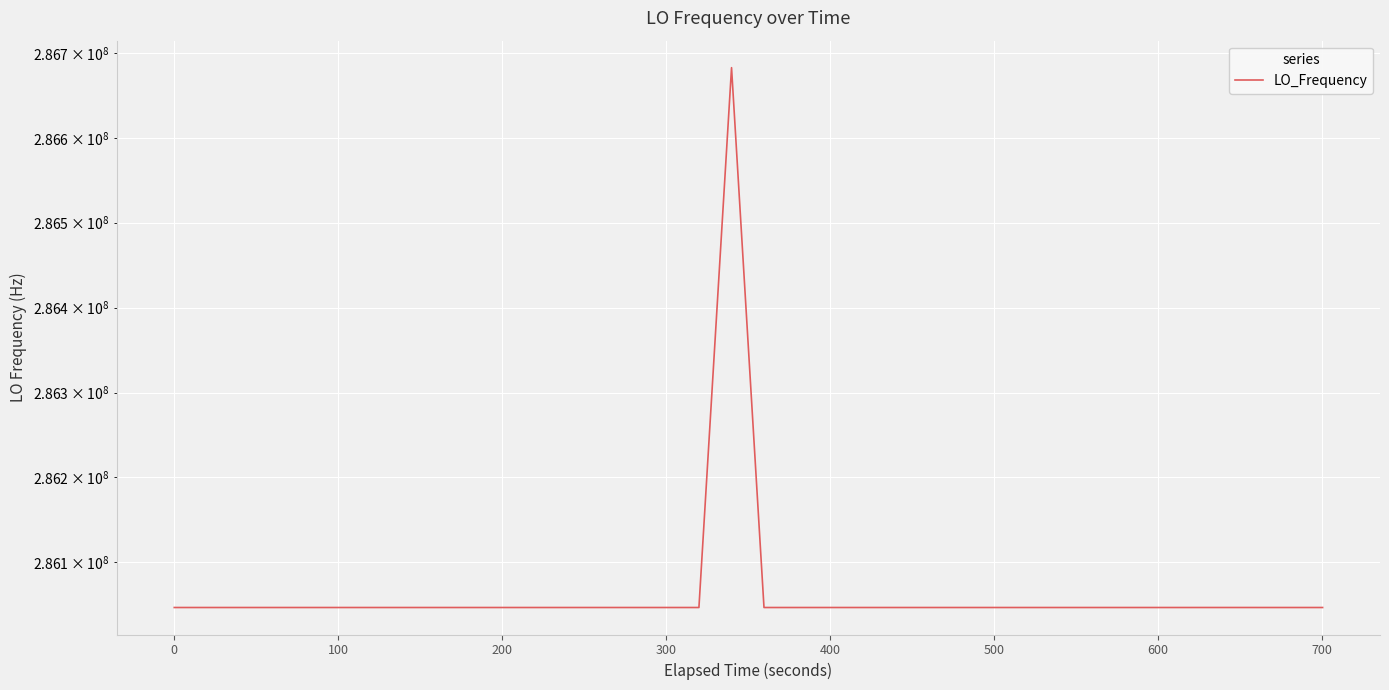

How many data points are less than 286047003?

14